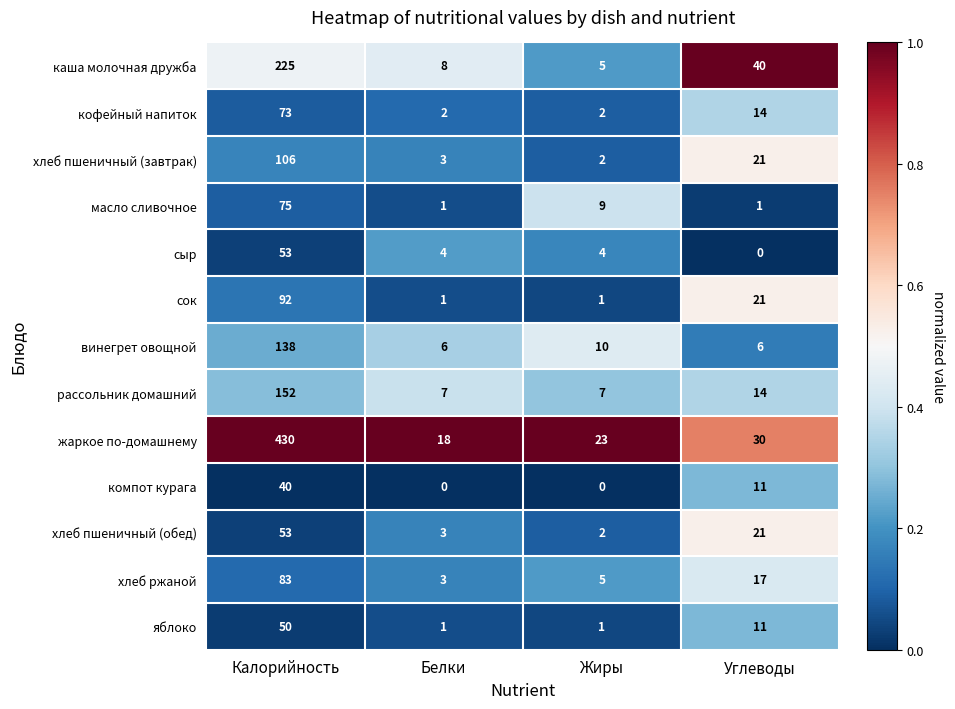

Which series has the largest total across all categories?

жаркое по-домашнему